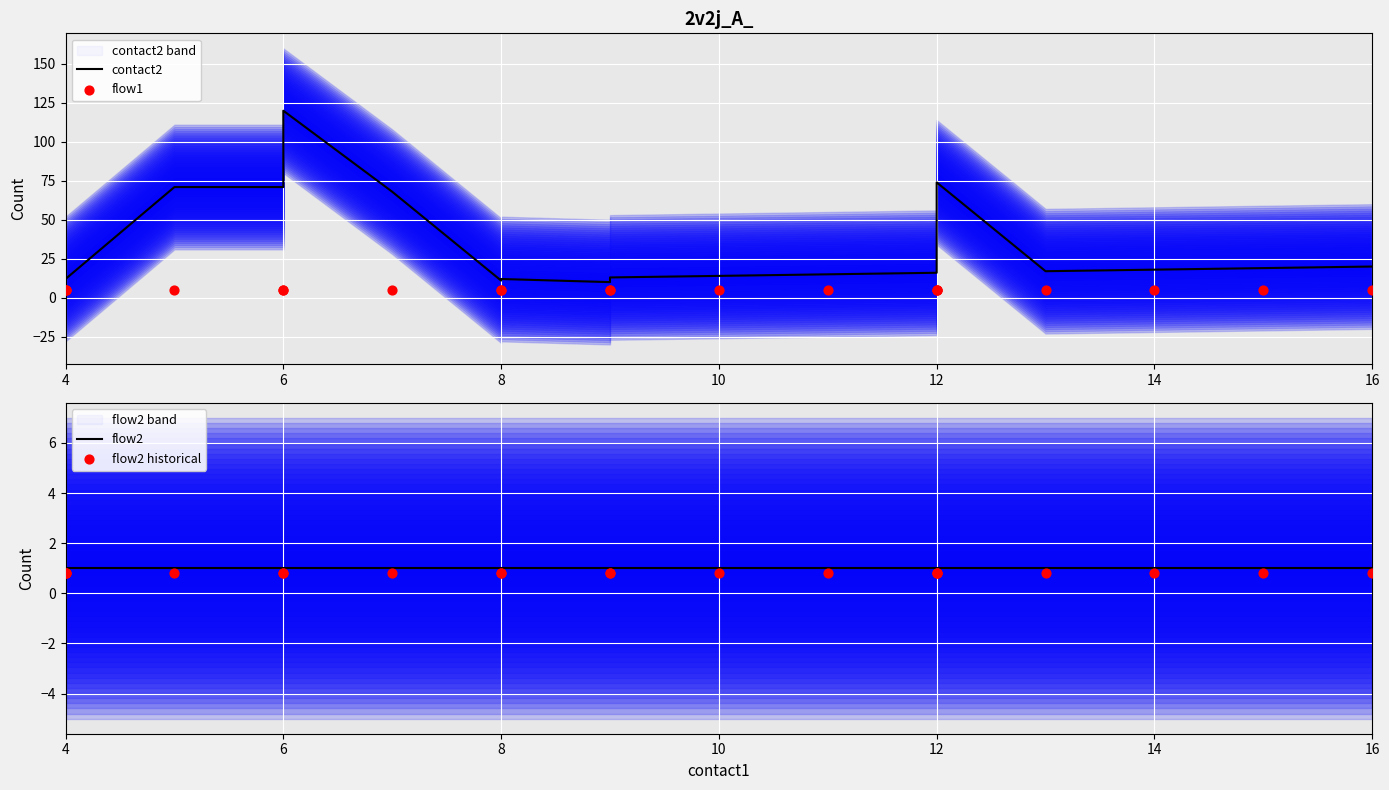

At how many categories does at least one series exceed 119?

1